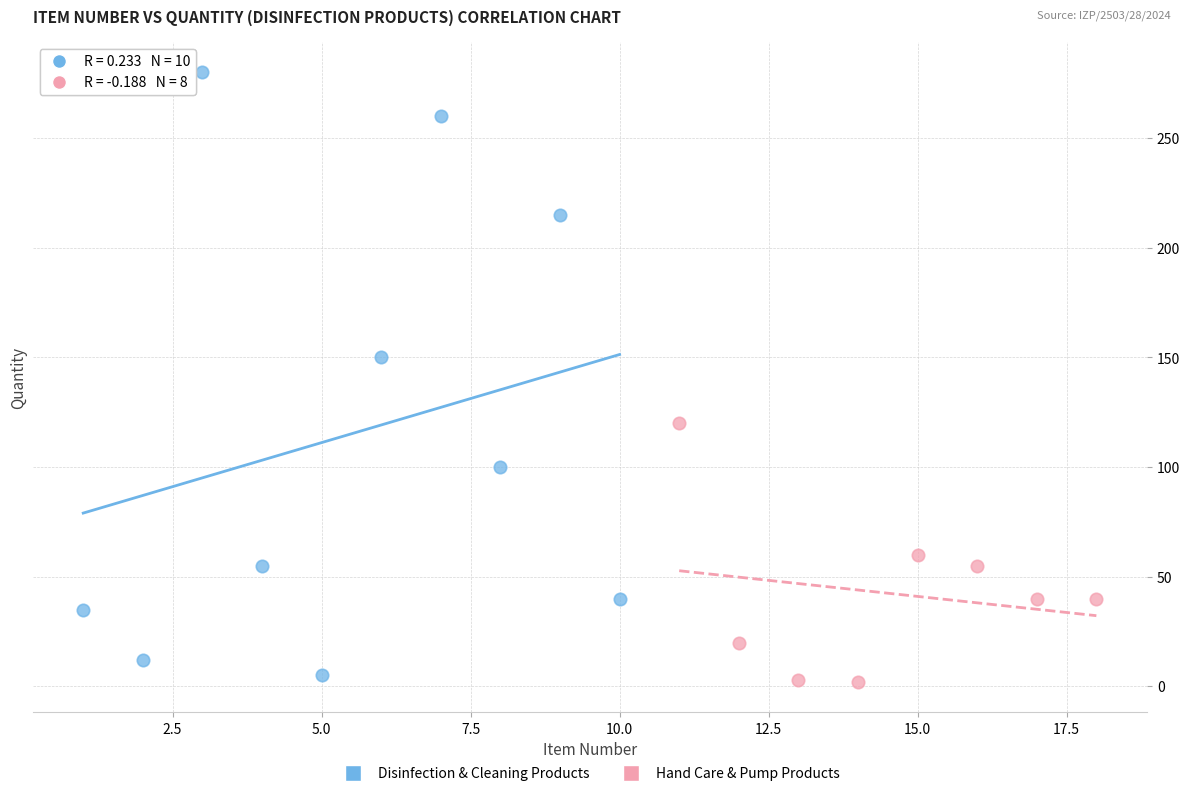

Which series contains the lowest Y value?

Hand Care & Pump Products